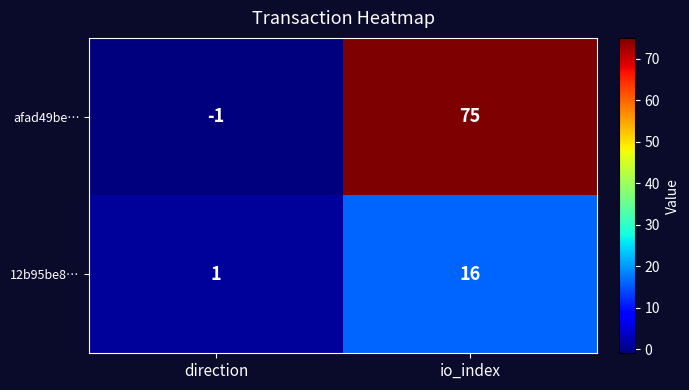

True or false: 12b95be8… has a value of 28 at io_index.

False